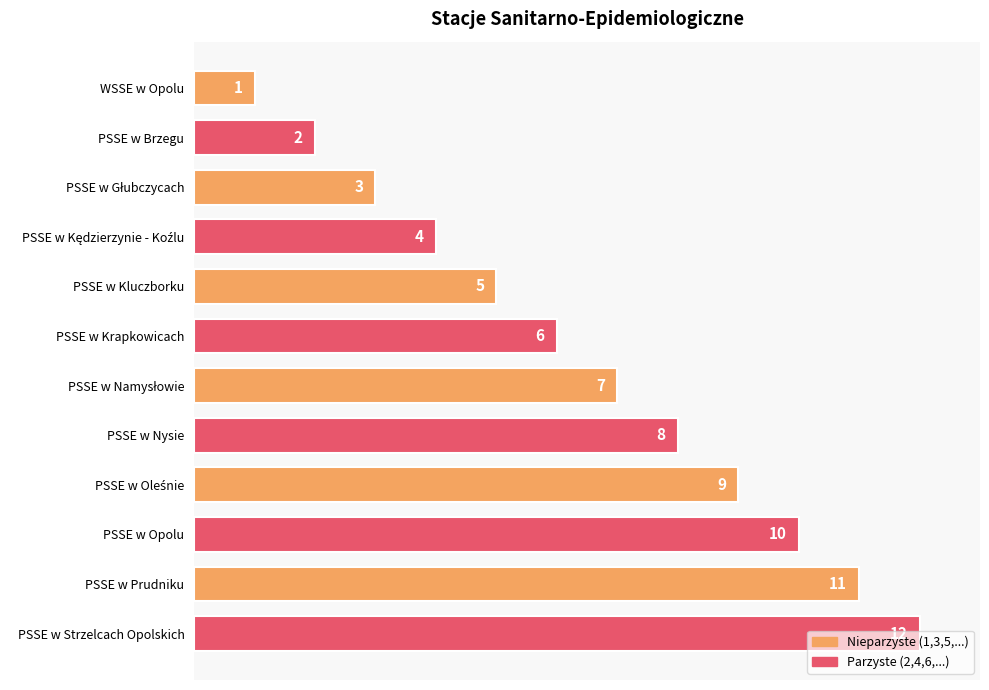

The chart shows a value of 2 at PSSE w Brzegu. True or false?

True